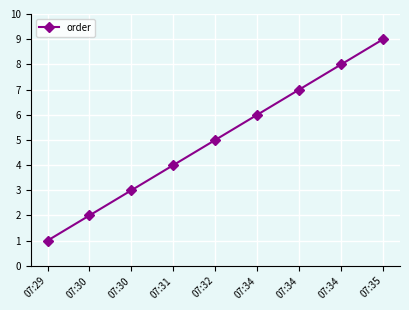

Approximately how many times larger is the value at 07:29 compared to 07:34?

0.2